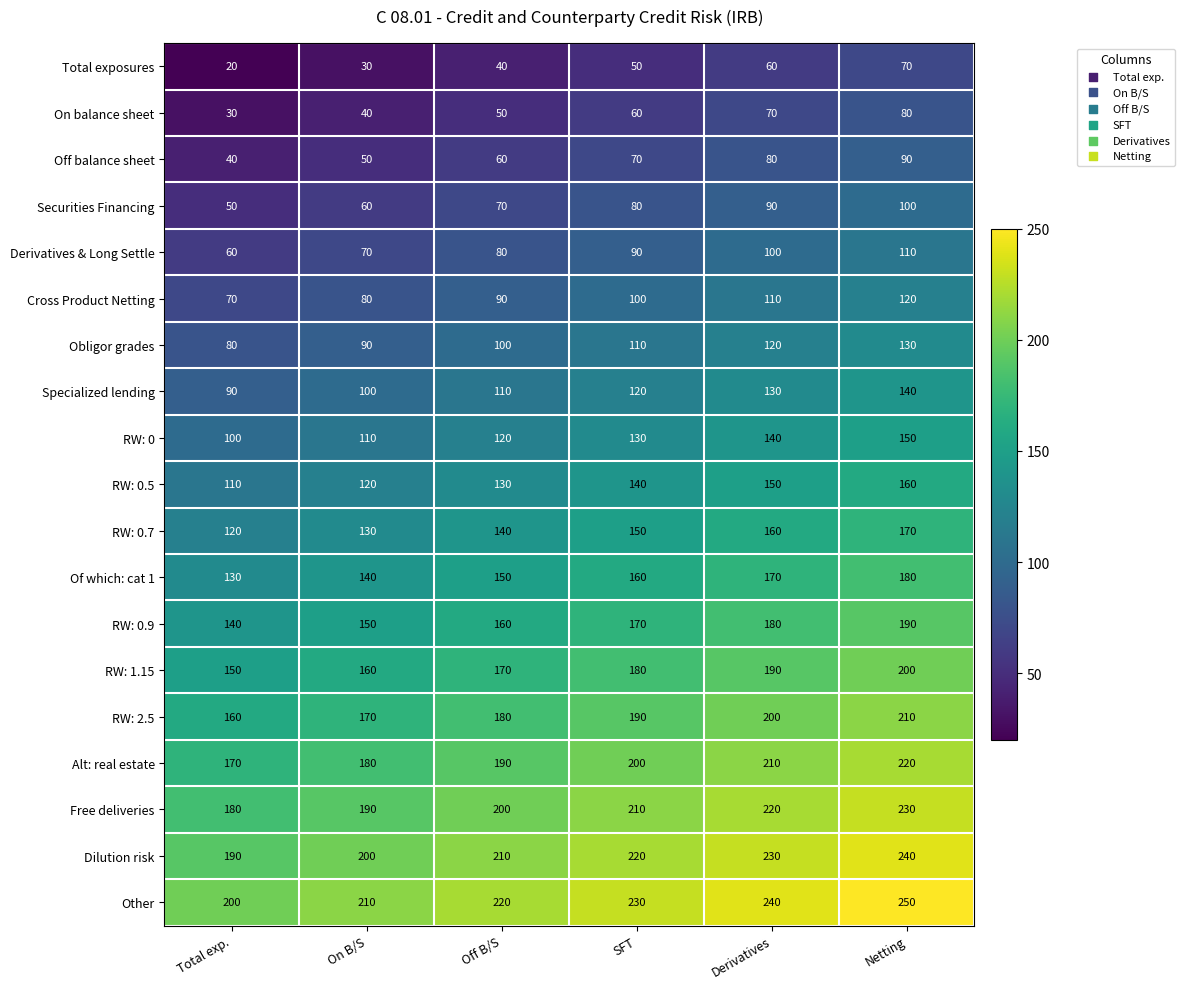

List the series in order of their peak value, lowest first.

Total exposures, On balance sheet, Off balance sheet, Securities Financing, Derivatives & Long Settle, Cross Product Netting, Obligor grades, Specialized lending, RW: 0, RW: 0.5, RW: 0.7, Of which: cat 1, RW: 0.9, RW: 1.15, RW: 2.5, Alt: real estate, Free deliveries, Dilution risk, Other